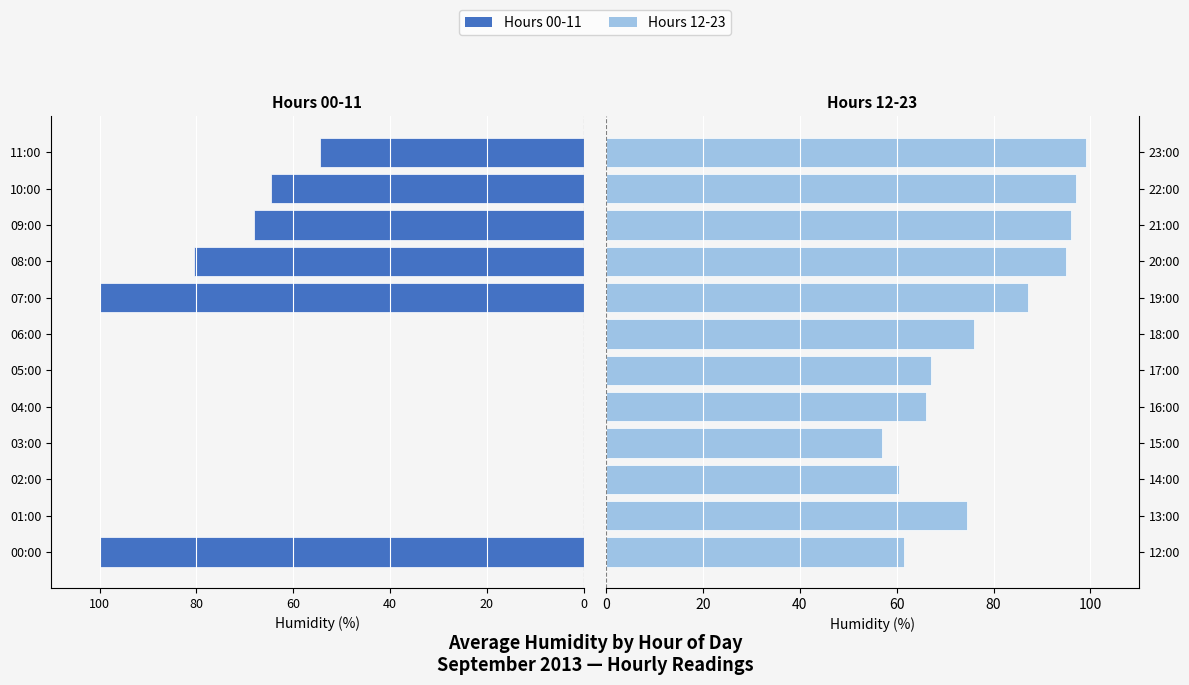

How many groups of bars are there?

12